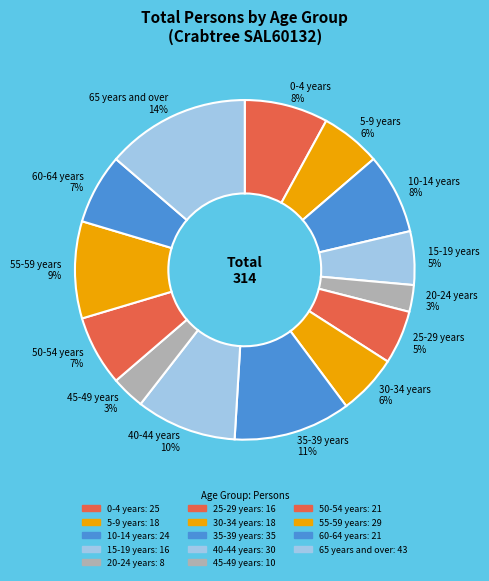

How many segments does this pie chart have?

14